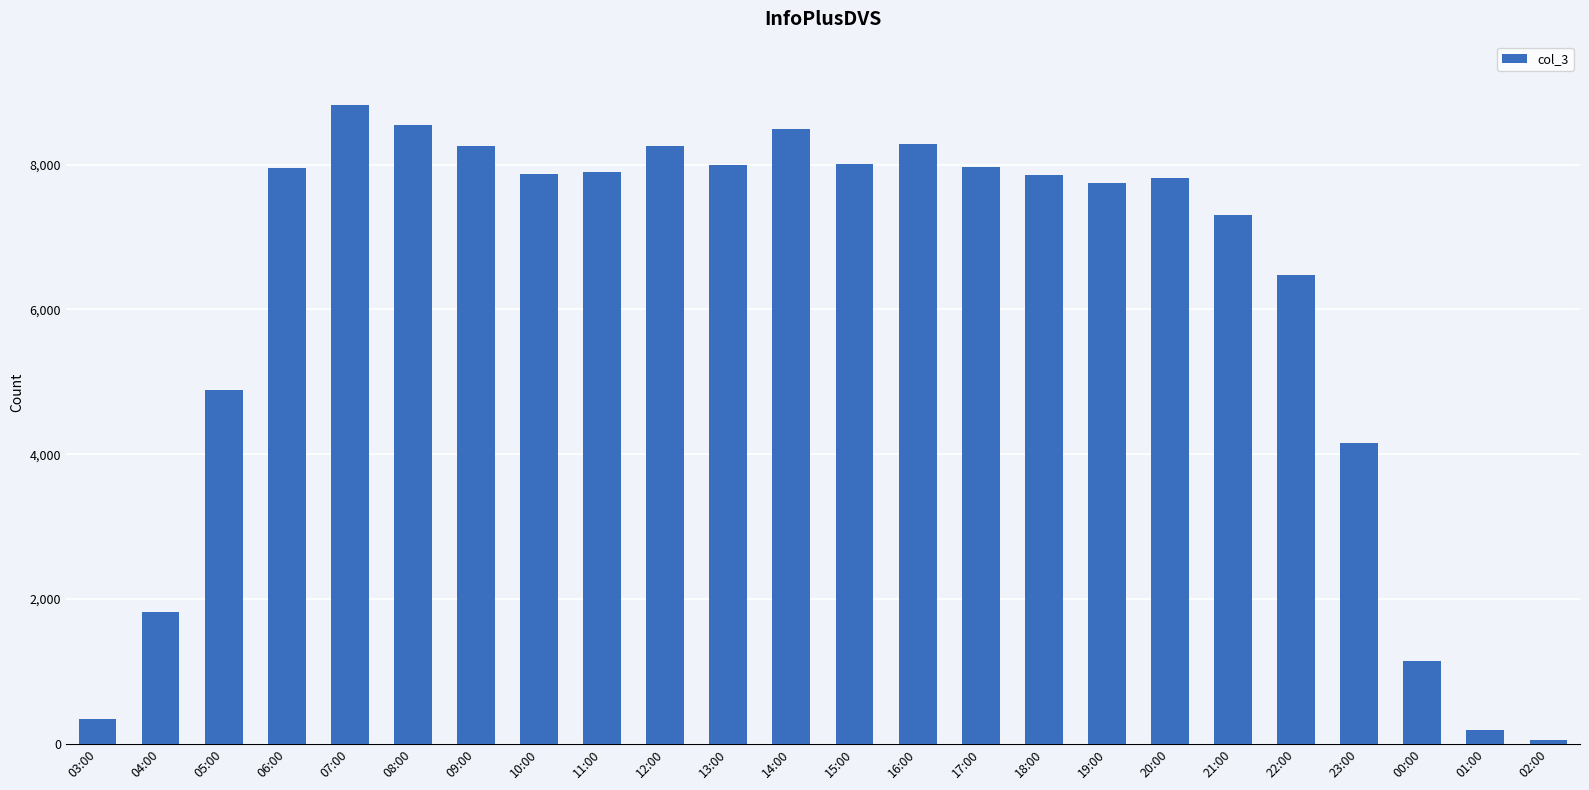

True or false: the data shows 7812 at 20:00.

True